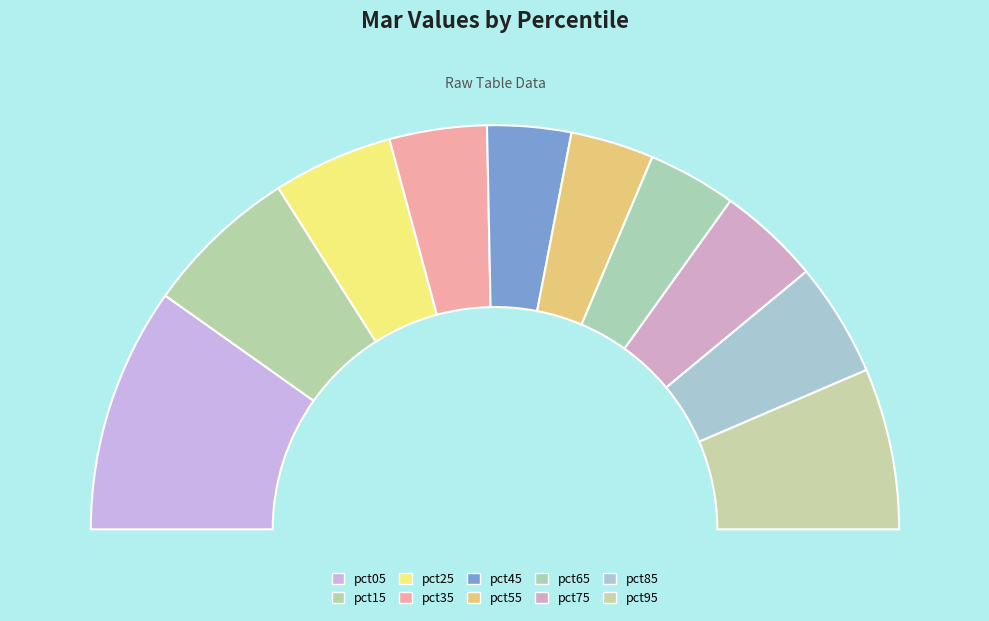

Does pct75 represent more than half of the total?

No